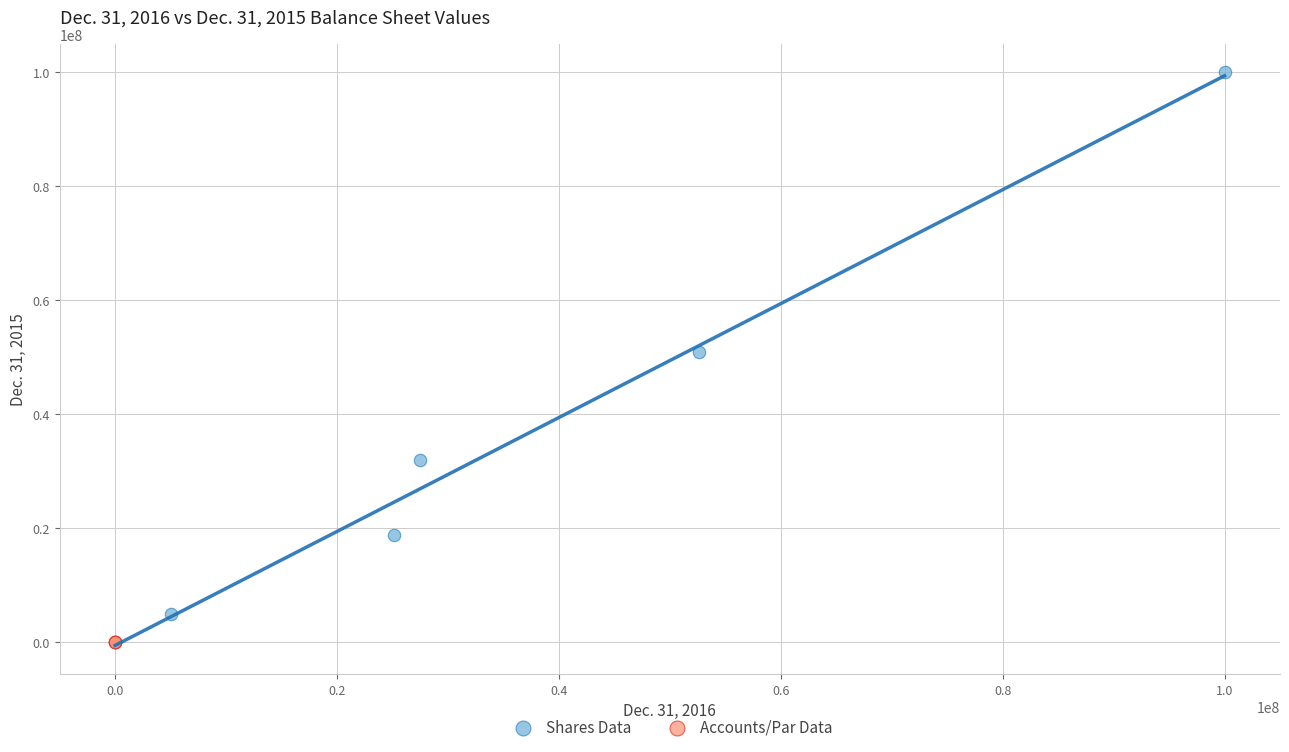

Which series has the widest spread of Y values?

Shares Data